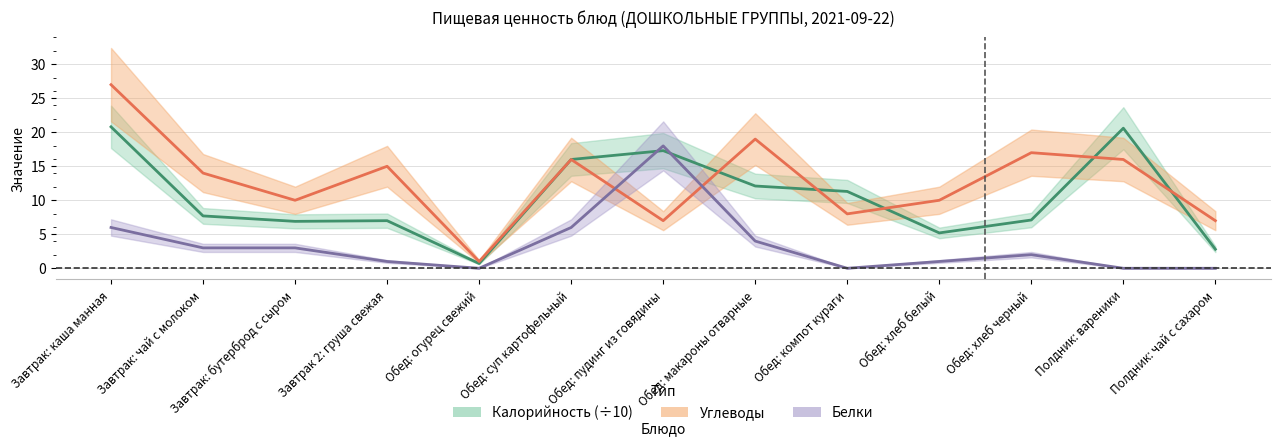

Which series has the largest total across all categories?

Углеводы